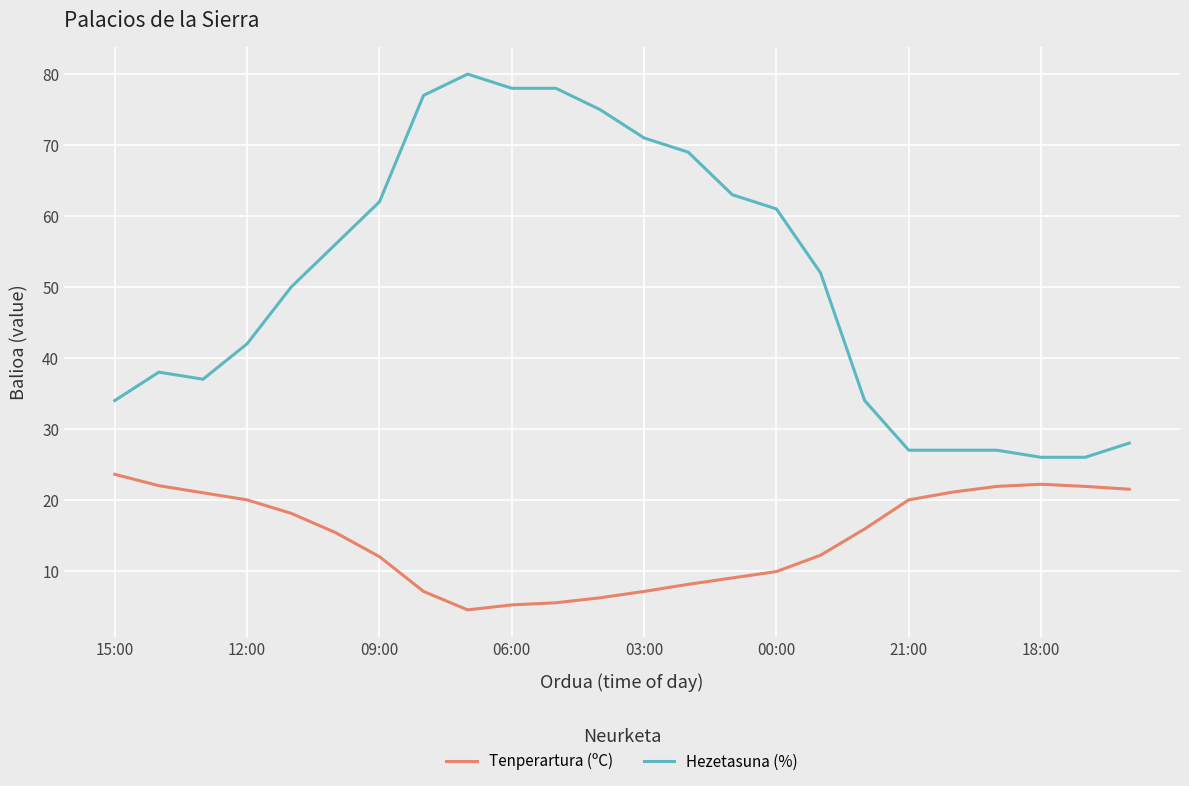

Which series has the widest spread of values?

Hezetasuna (%)